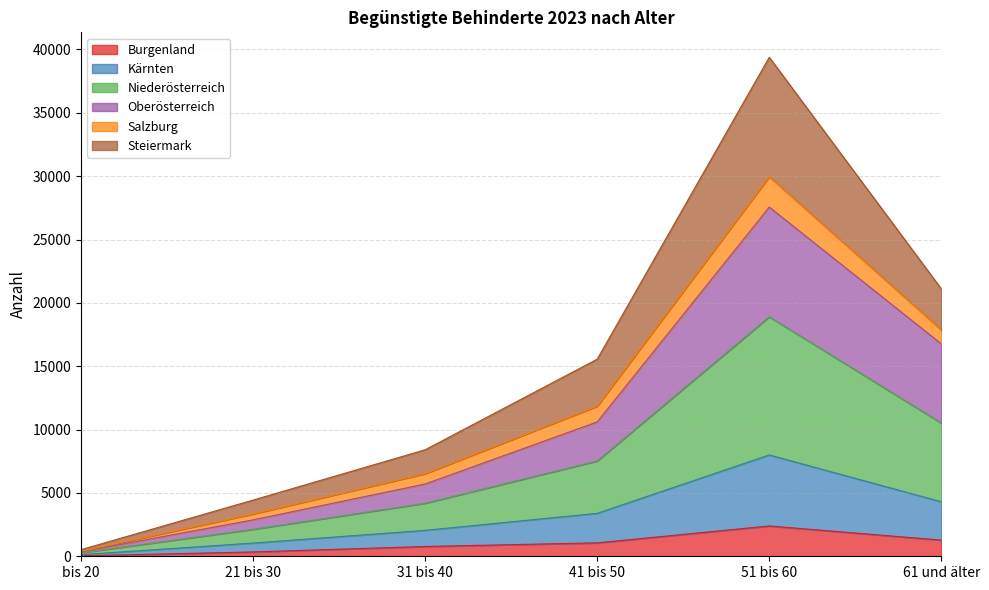

At how many categories does at least one series exceed 29099?

1